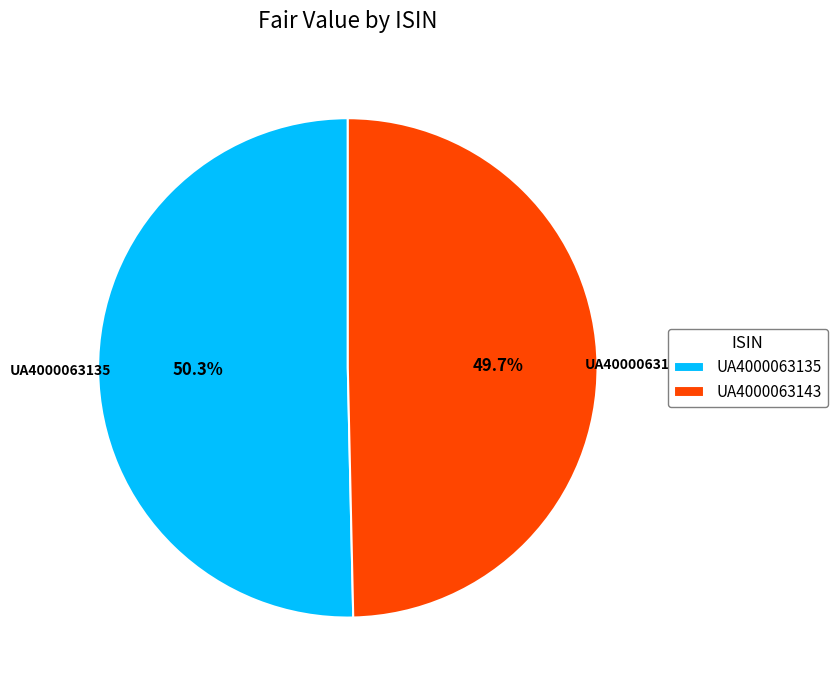

Is it true that UA4000063143 is 63% of the pie?

False